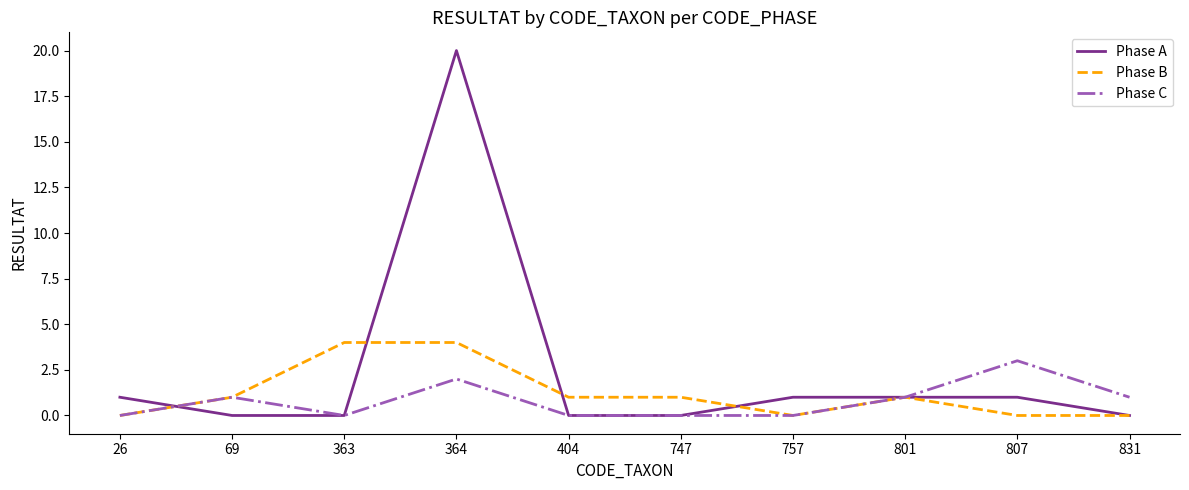

How many Phase C values are between 0 and 1?

8